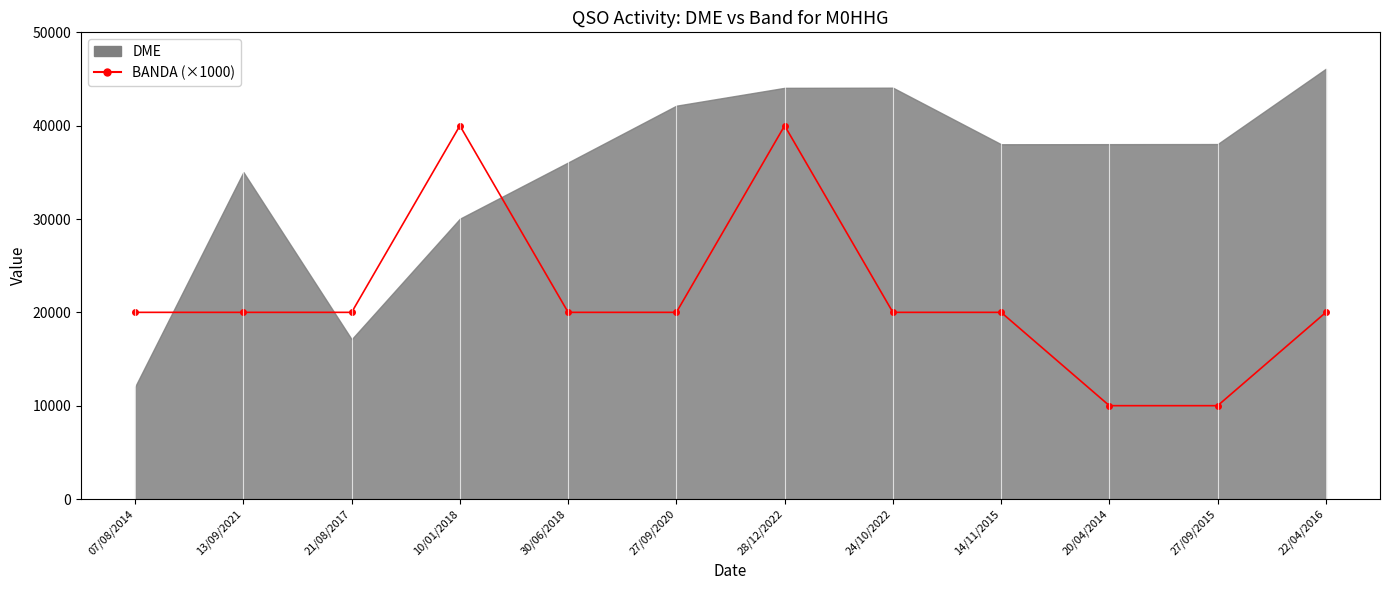

Reading right to left, extract all data points from this chart.

22/04/2016=20000	27/09/2015=10000	20/04/2014=10000	14/11/2015=20000	24/10/2022=20000	28/12/2022=40000	27/09/2020=20000	30/06/2018=20000	10/01/2018=40000	21/08/2017=20000	13/09/2021=20000	07/08/2014=20000